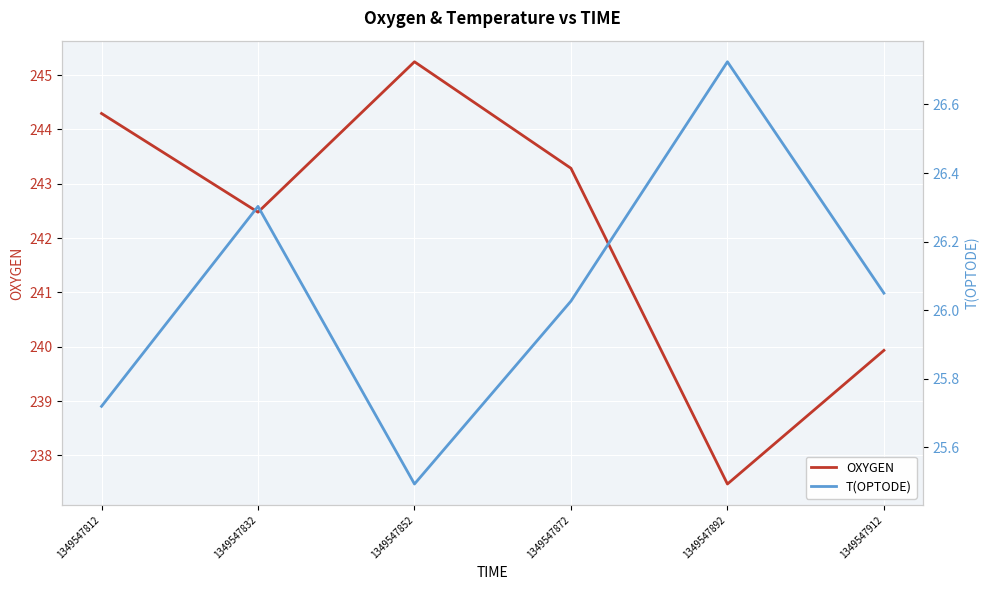

What is the difference between the second highest and second lowest values in the T(OPTODE) series?

0.6